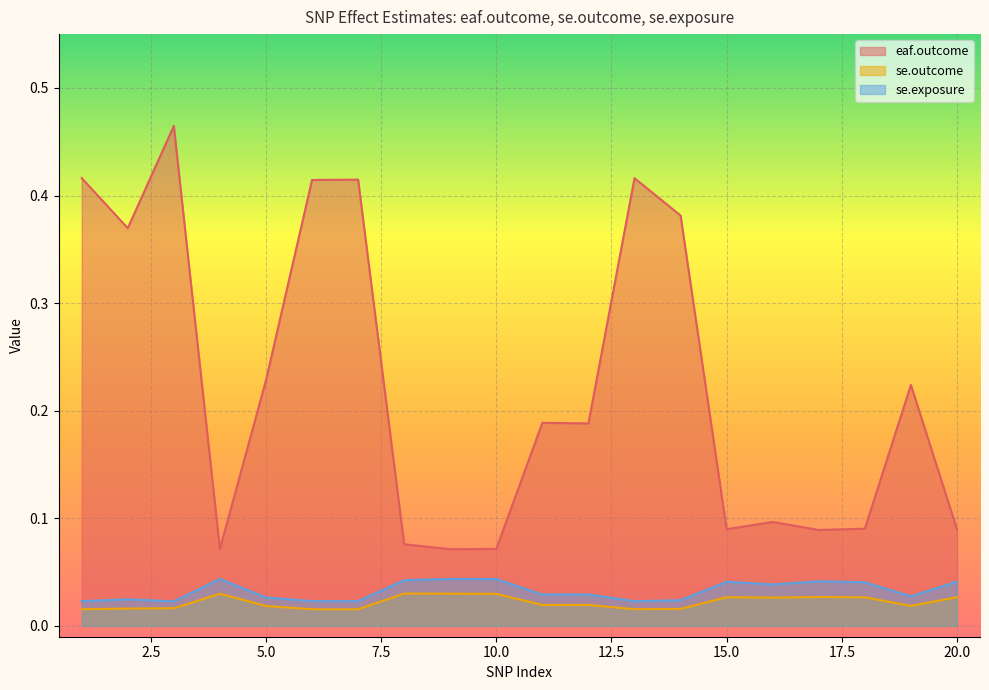

Reading right to left, list all the values displayed in this chart.

eaf.outcome: 20=0.1	19=0.2	18=0.1	17=0.1	16=0.1	15=0.1	14=0.4	13=0.4	12=0.2	11=0.2	10=0.1	9=0.1	8=0.1	7=0.4	6=0.4	5=0.2	4=0.1	3=0.5	2=0.4	1=0.4
se.outcome: 20=0.0	19=0.0	18=0.0	17=0.0	16=0.0	15=0.0	14=0.0	13=0.0	12=0.0	11=0.0	10=0.0	9=0.0	8=0.0	7=0.0	6=0.0	5=0.0	4=0.0	3=0.0	2=0.0	1=0.0
se.exposure: 20=0.0	19=0.0	18=0.0	17=0.0	16=0.0	15=0.0	14=0.0	13=0.0	12=0.0	11=0.0	10=0.0	9=0.0	8=0.0	7=0.0	6=0.0	5=0.0	4=0.0	3=0.0	2=0.0	1=0.0